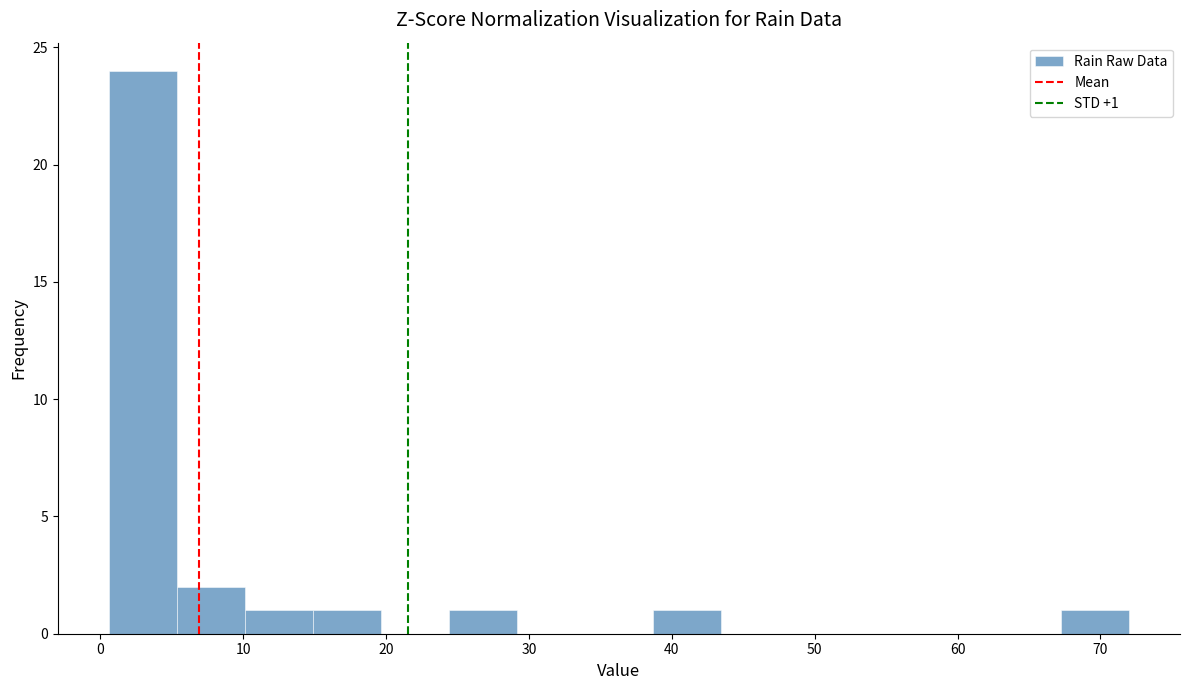

Which range on the x-axis has the tallest bar?

1 to 5